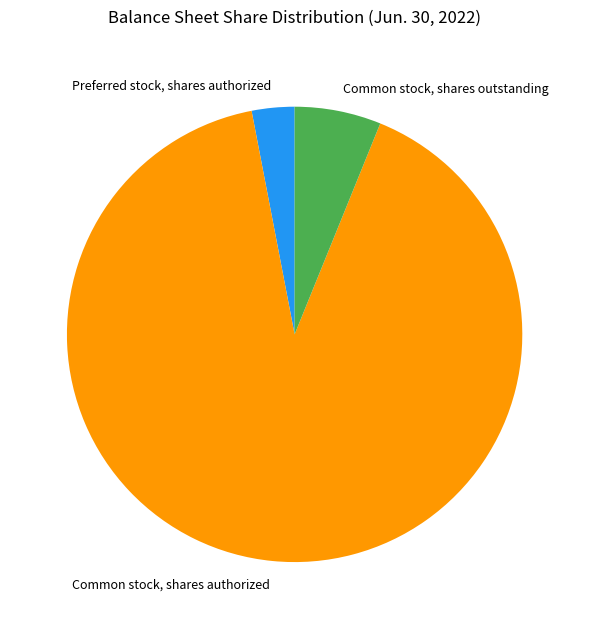

What is the ratio of the value at Common stock, shares outstanding to the value at Preferred stock, shares authorized?

2.0